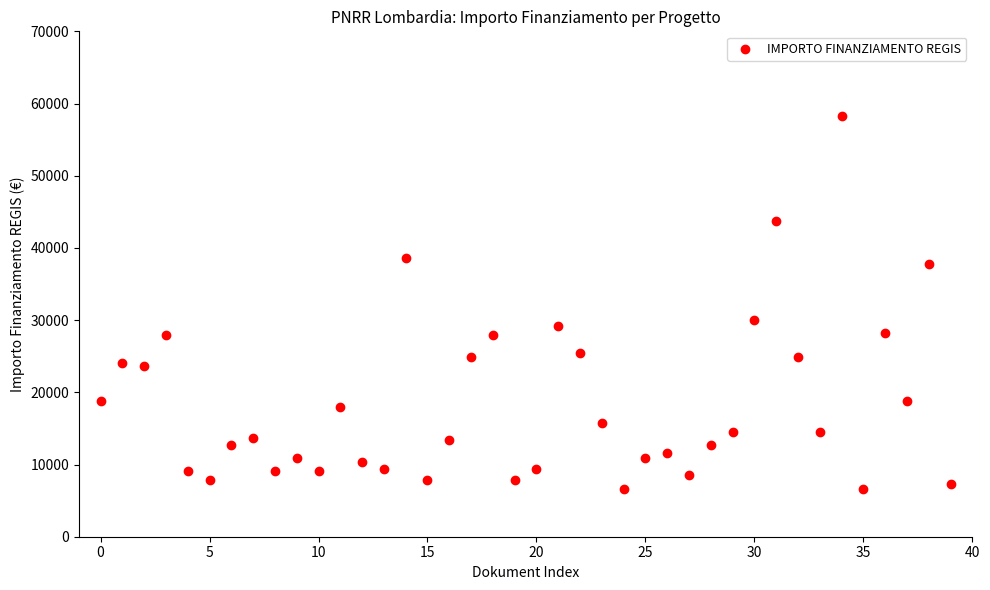

What is the range of Y values (max minus min)?

51595